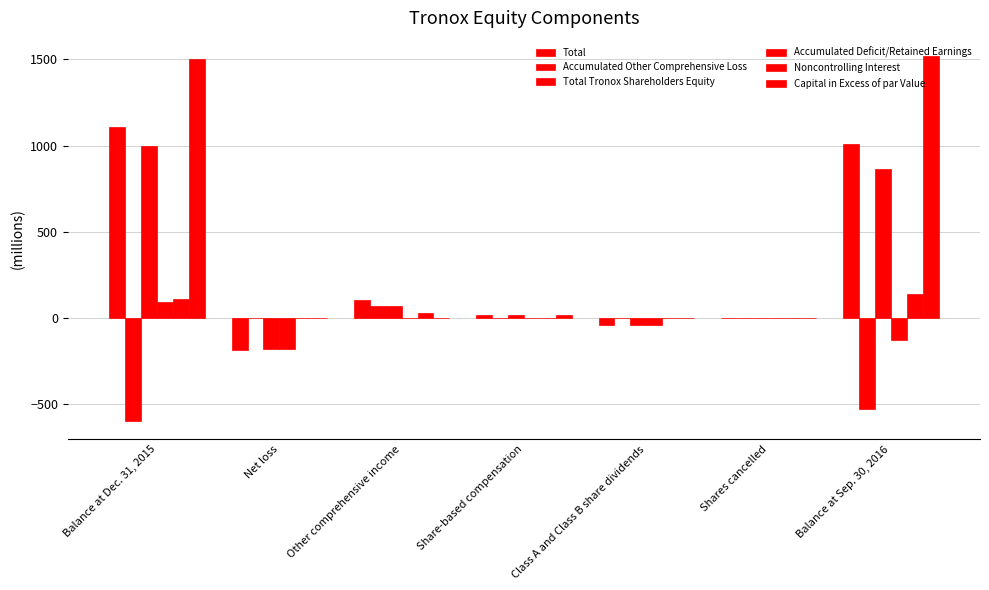

Does the chart contain stacked bars?

No